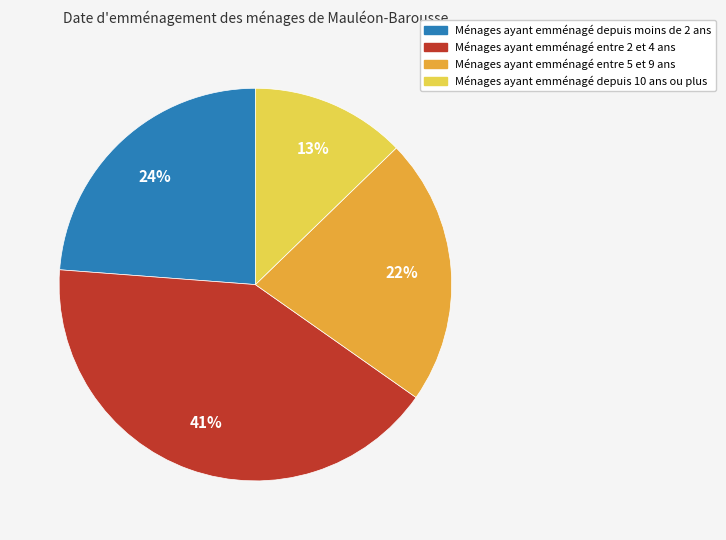

To the nearest percent, what is the average slice percentage?

25%